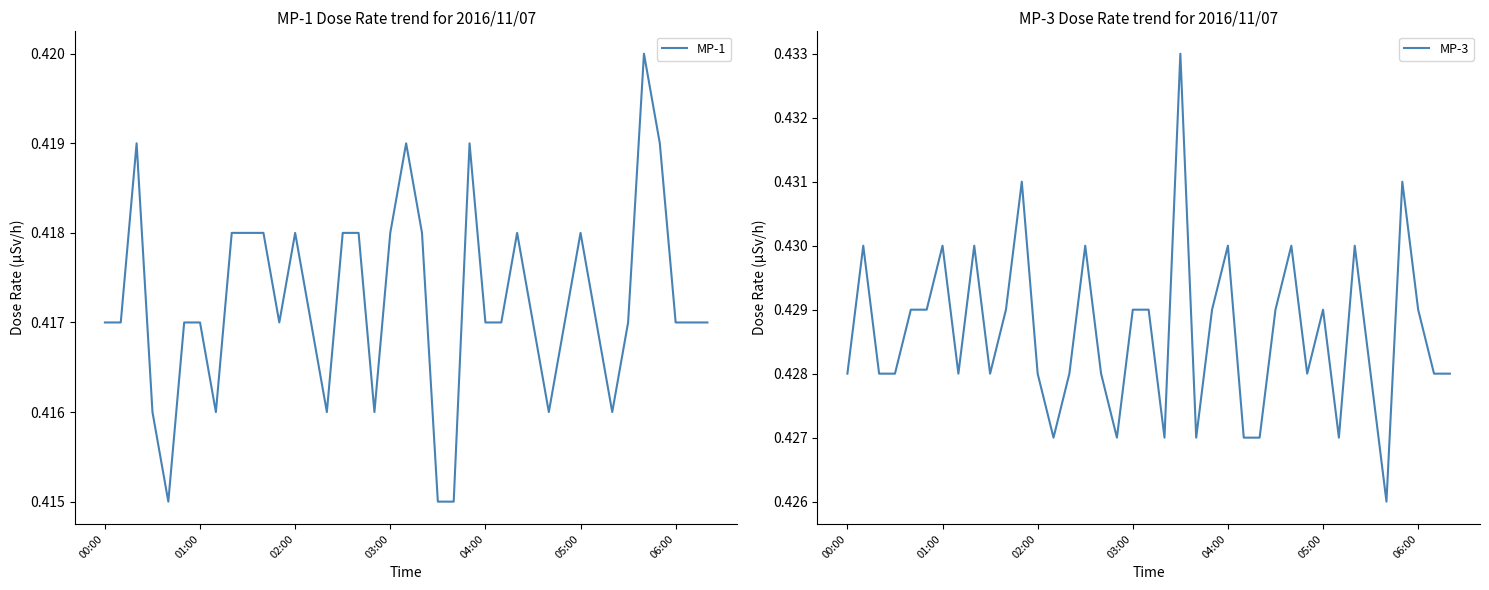

How many MP-1 values are between 0 and 1?

39